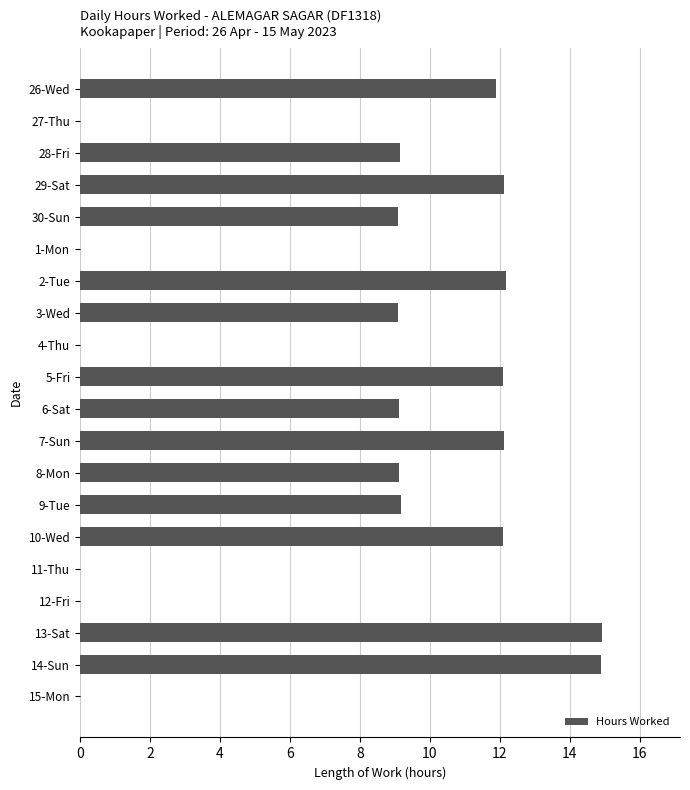

Between 11-Thu and 5-Fri, which is larger?

5-Fri